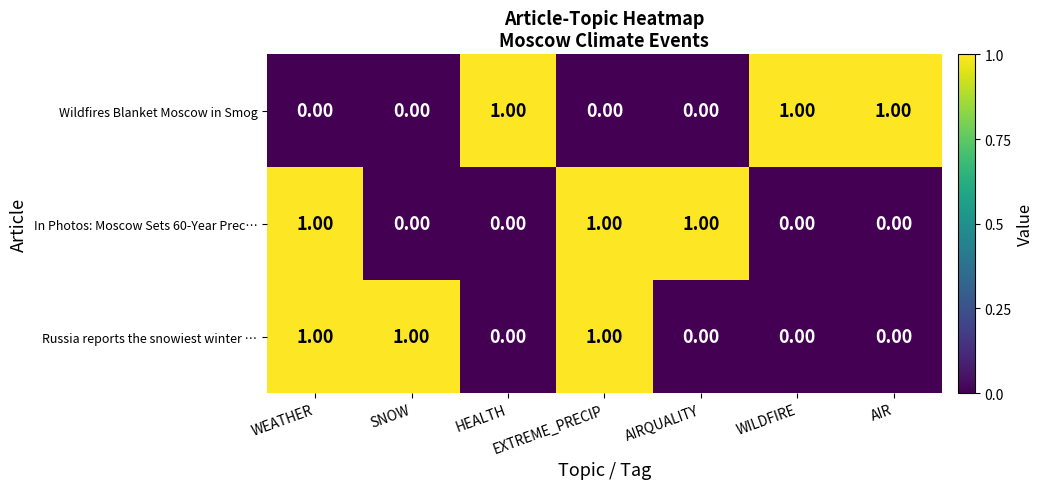

At how many categories does at least one series exceed 0?

7